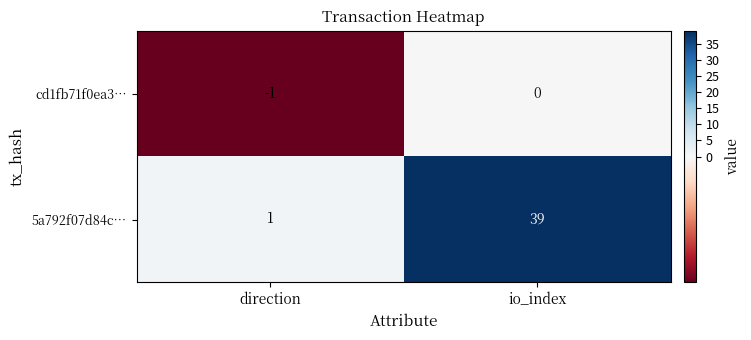

Where is 5a792f07d84c… nearest to the value 20?

direction